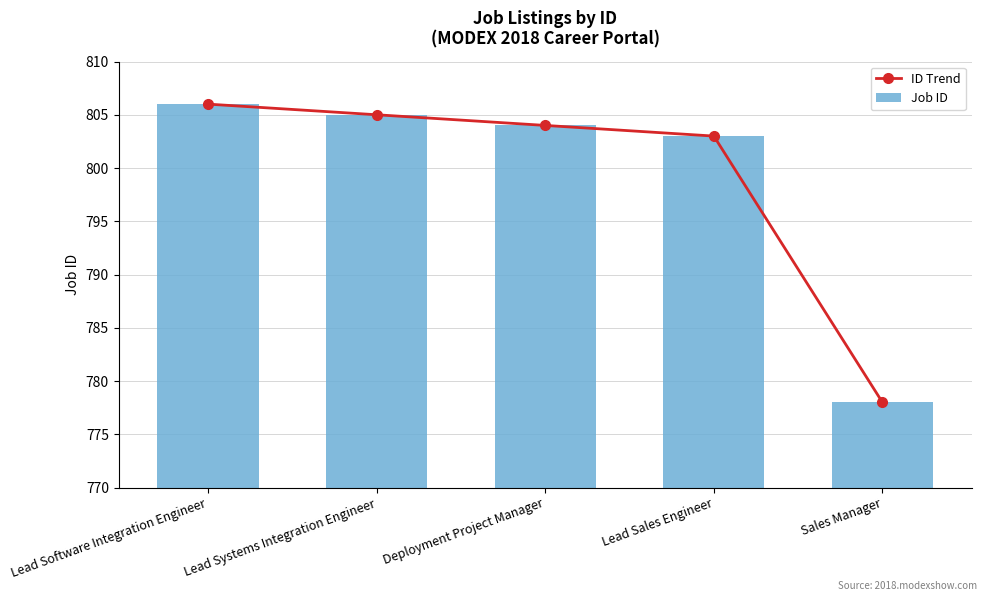

What is the average value of the ID Trend series?

799